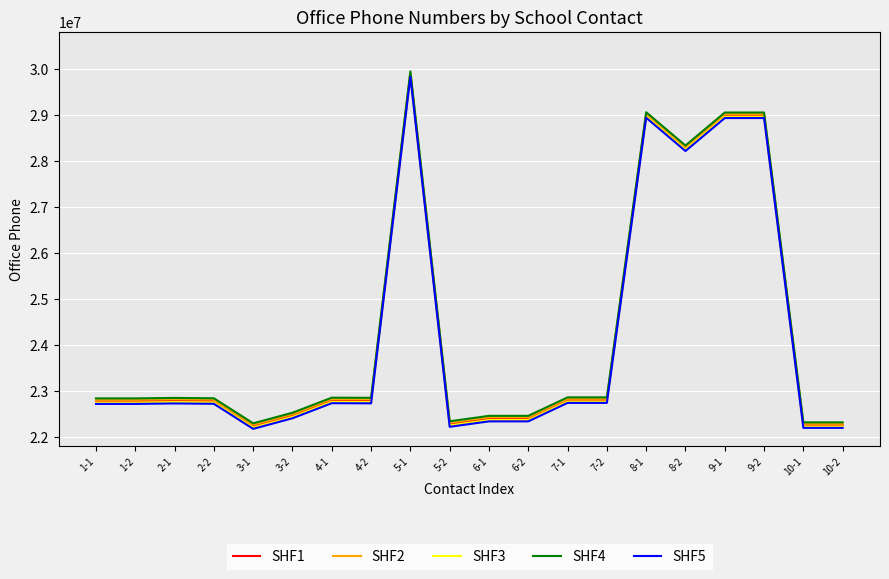

True or false: SHF2 has more than 1 interior local peaks.

True